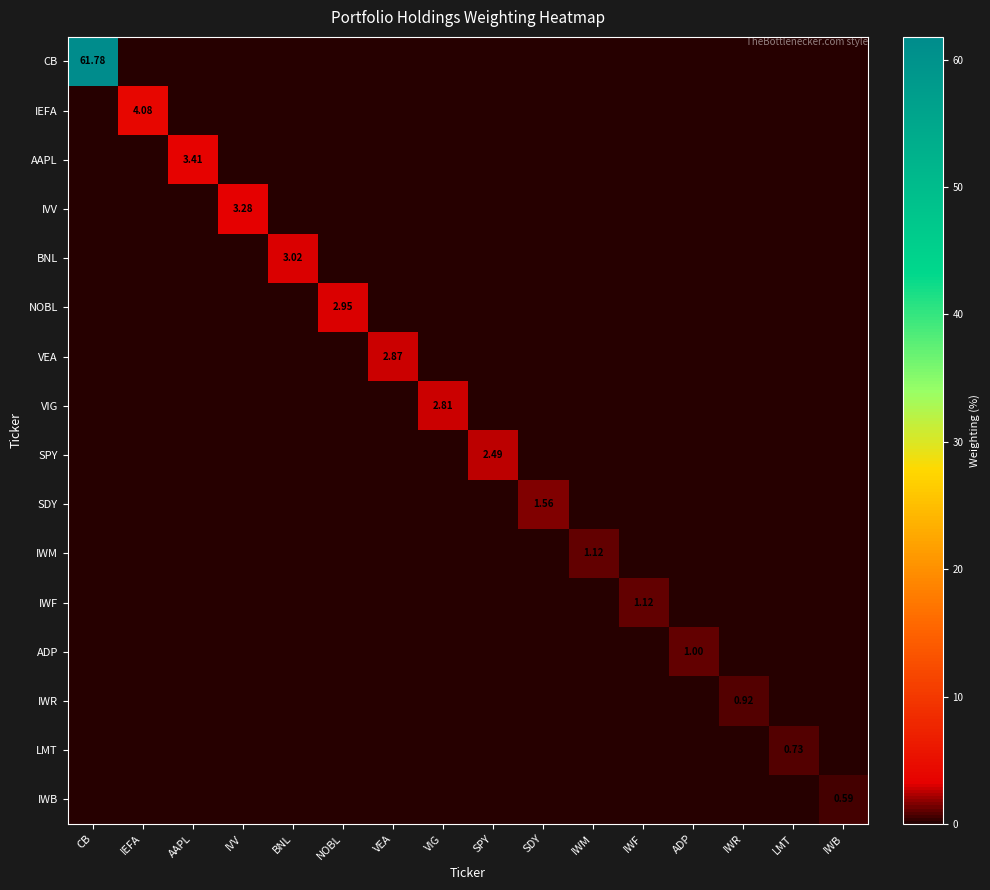

Count the SPY values in the range 0 to 1.

15